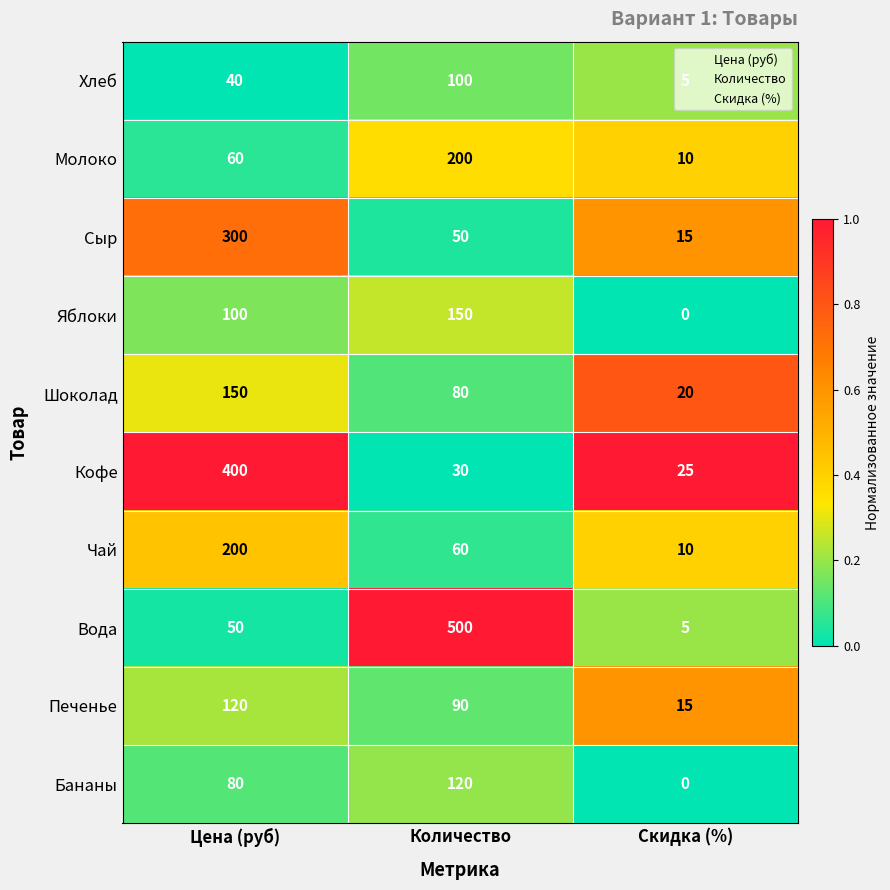

Which series has the largest range (max minus min)?

Вода